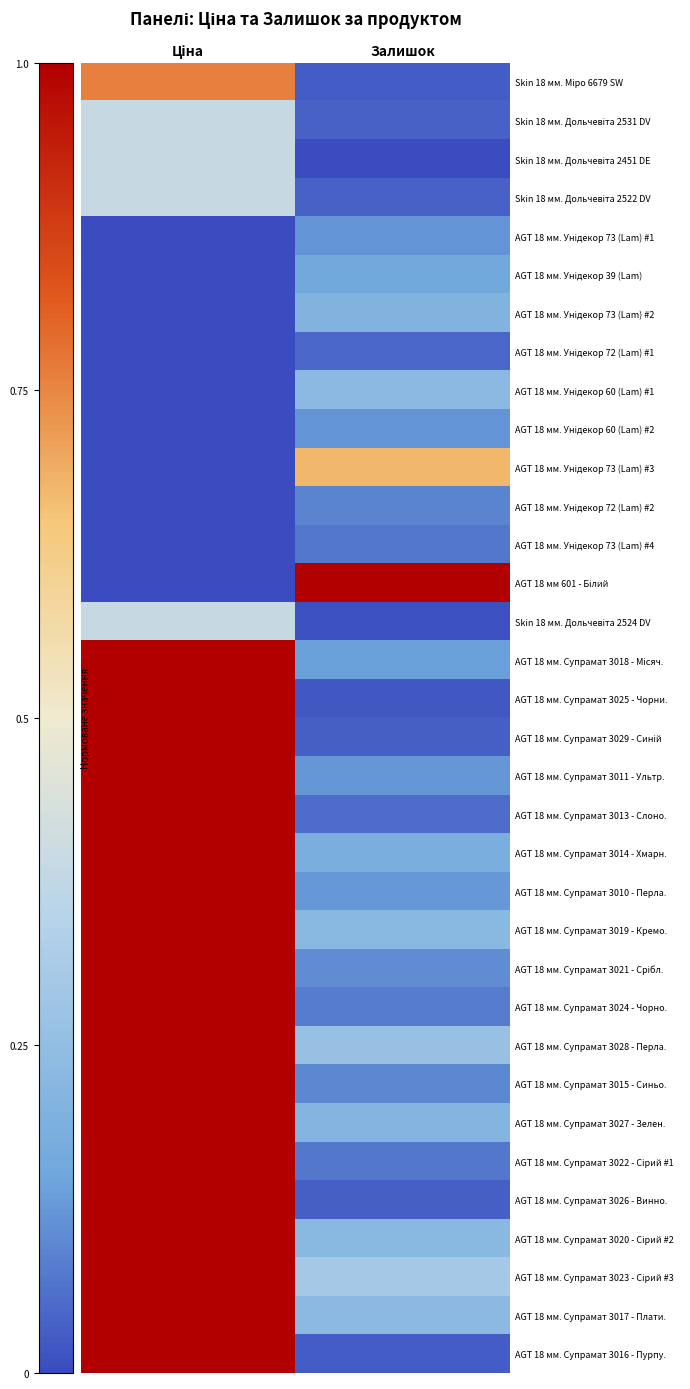

What is the spread (max minus min) of values at Залишок?

1.0